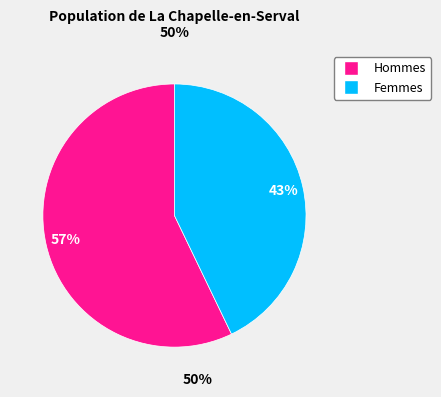

To the nearest percent, what is the difference between the largest and smallest slice percentages?

14%